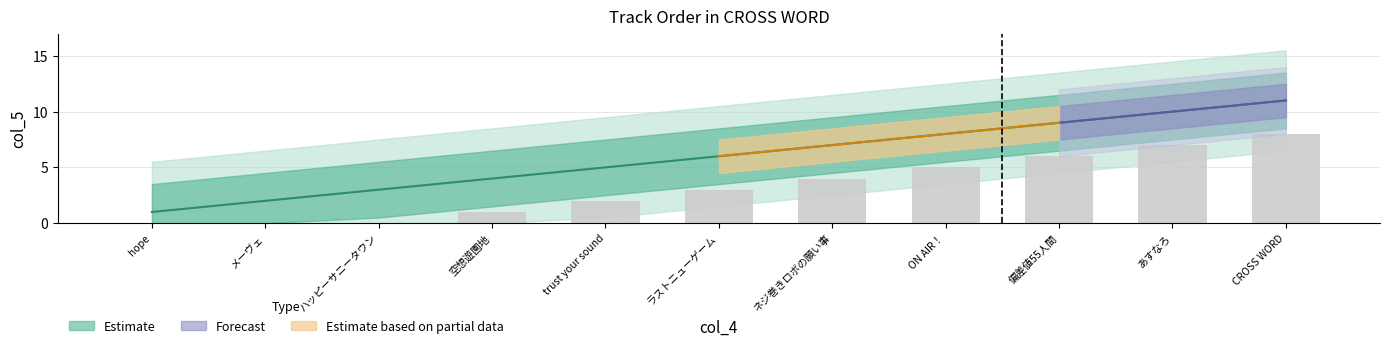

At which category does the chart reach its minimum across all series?

hope